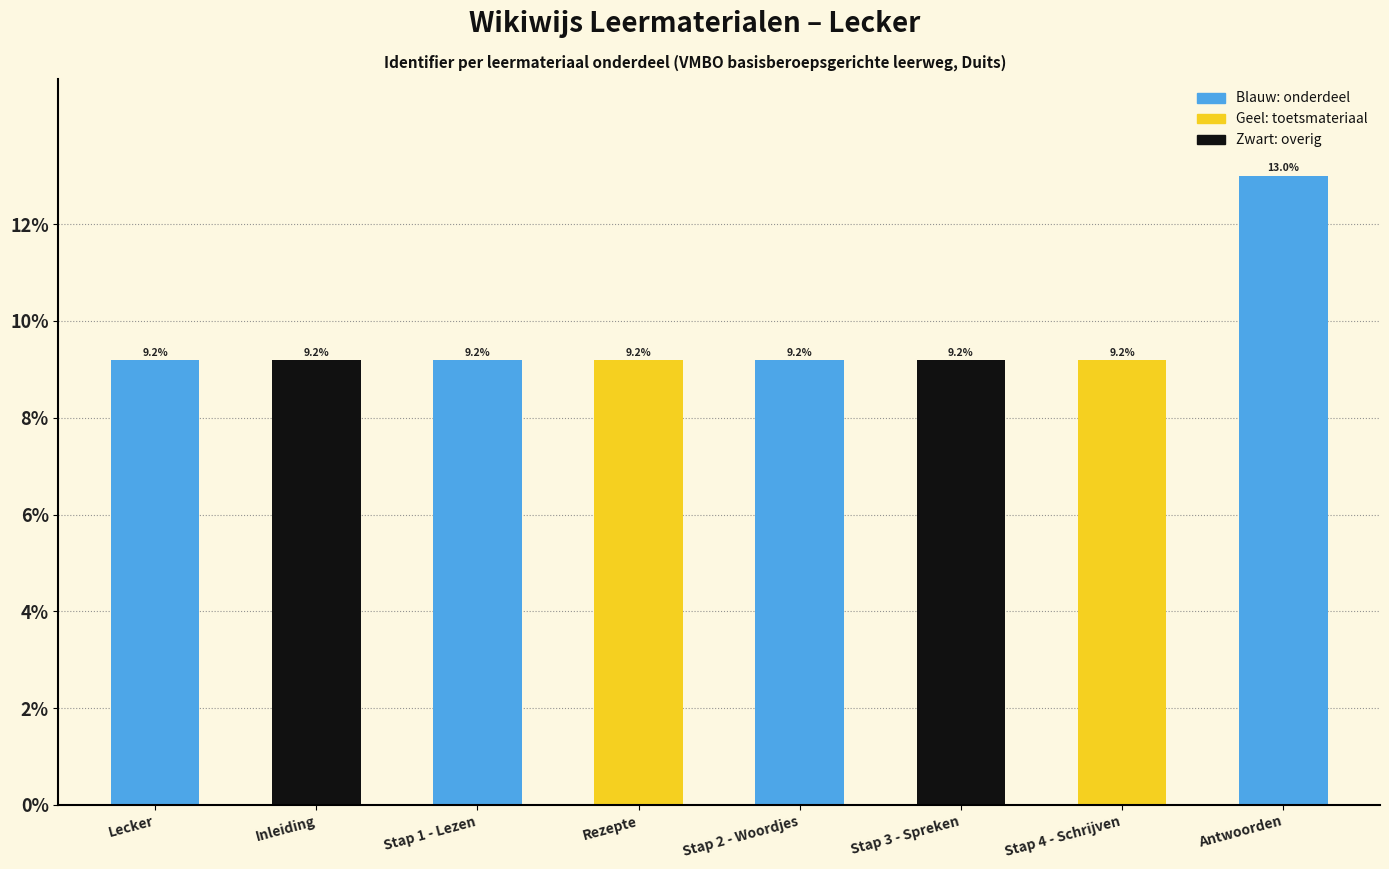

What is the ratio of the value at Rezepte to the value at Stap 2 - Woordjes?

1.0